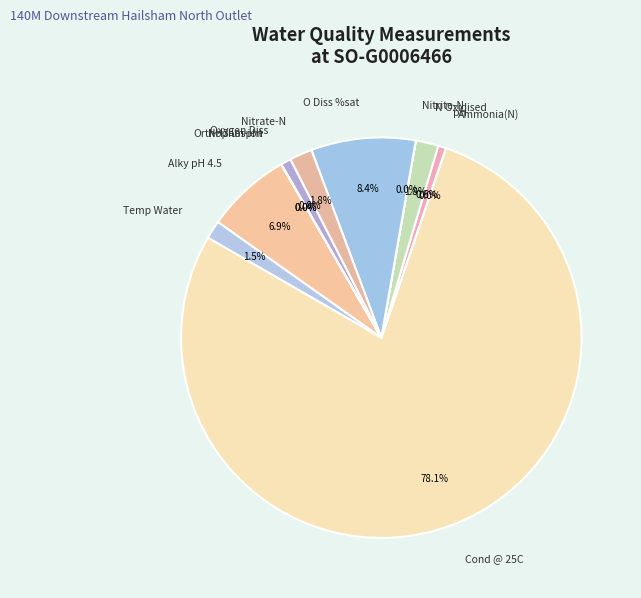

The Ammonia(N) slice represents 0% of the pie. True or false?

True